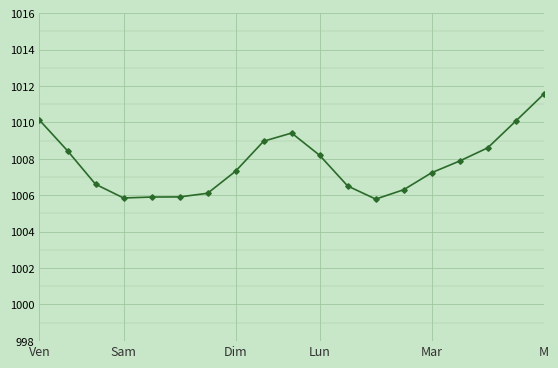

True or false: the data has more than 0 interior local peaks.

True